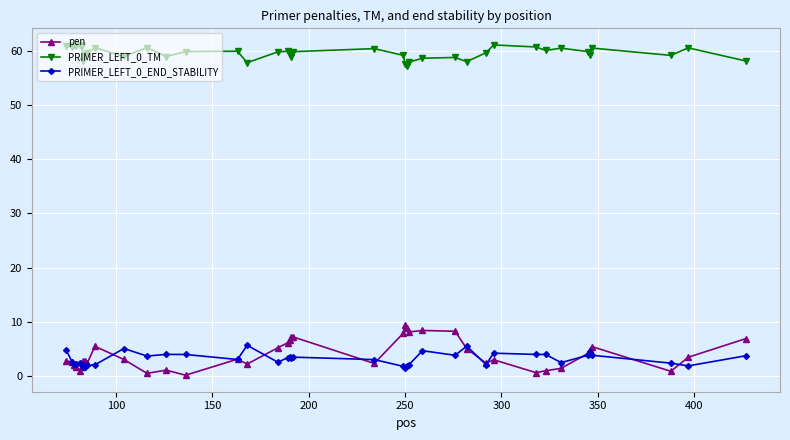

Which series has the largest range (max minus min)?

pen